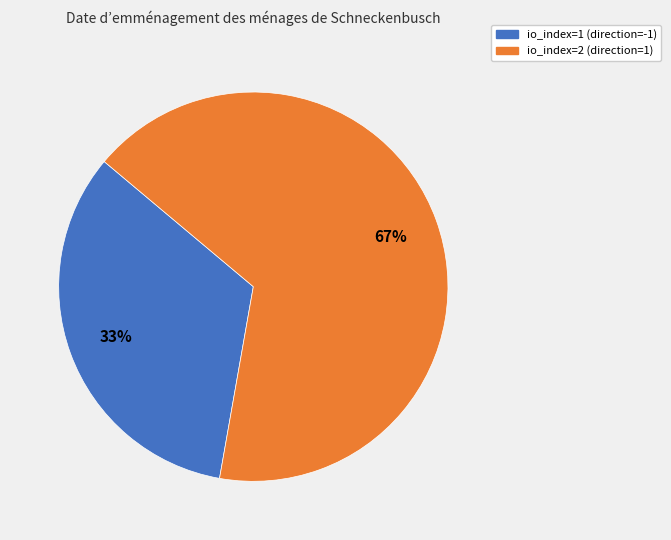

The io_index=1 (direction=-1) slice represents 33% of the pie. True or false?

True